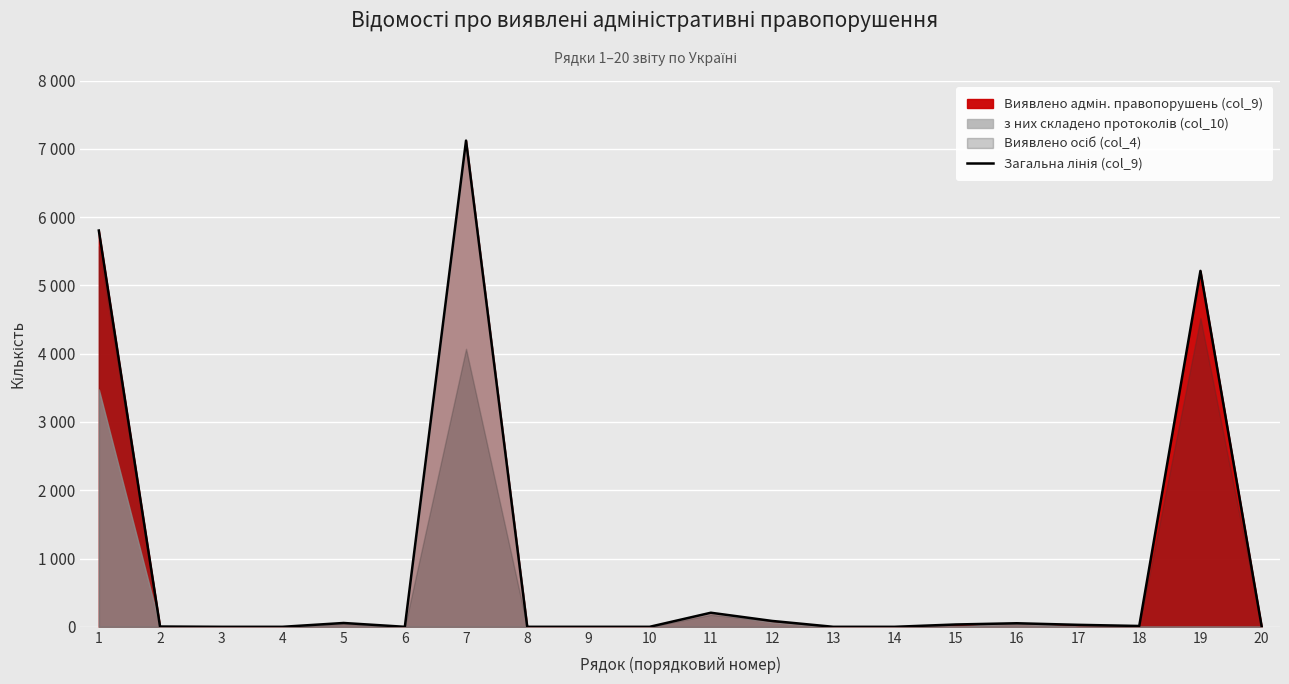

Between 4 and 12, which is larger?

12